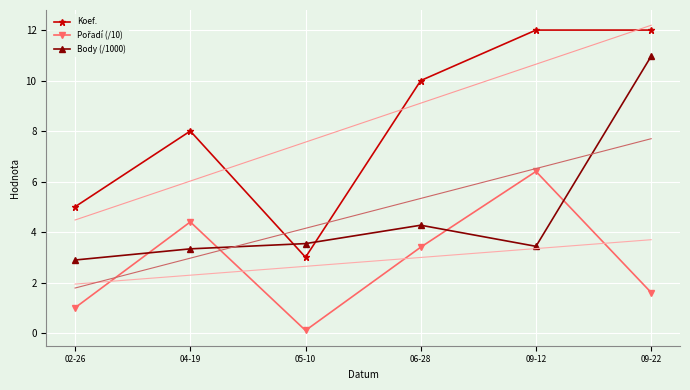

Which label corresponds to the smallest value in the chart?

05-10